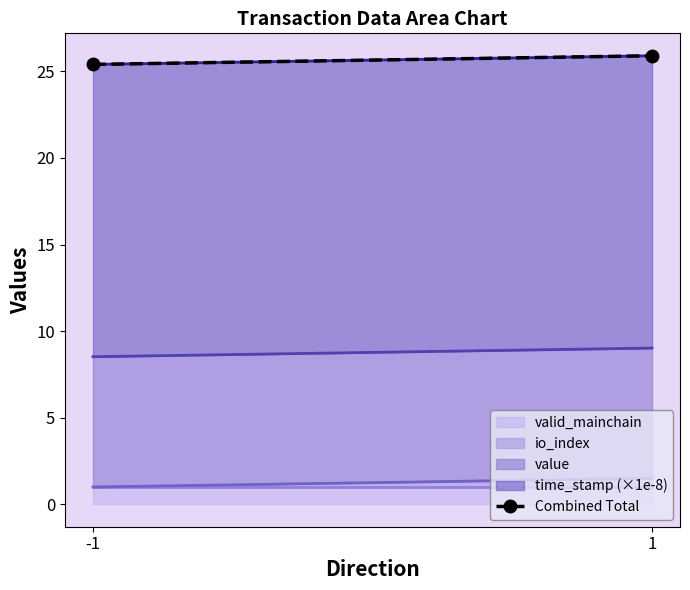

Does the chart have visible grid lines?

No